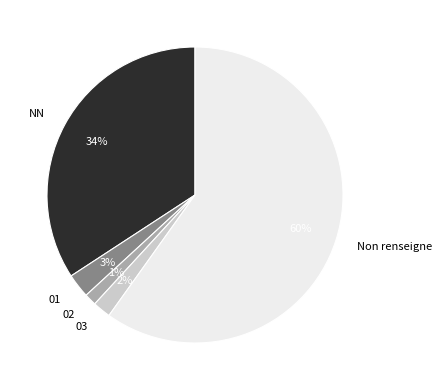

Combined, do 02 and Non renseigne account for over 50%?

Yes